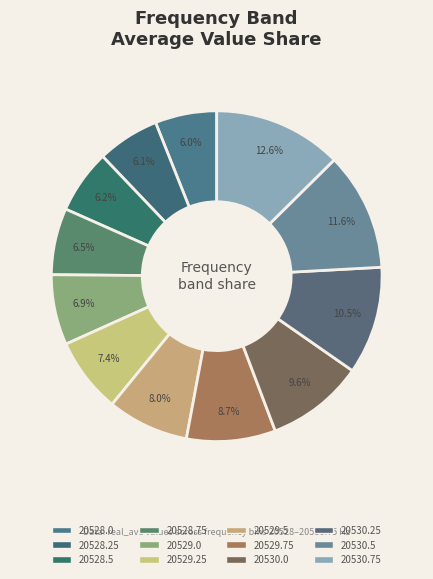

How many segments does this pie chart have?

12